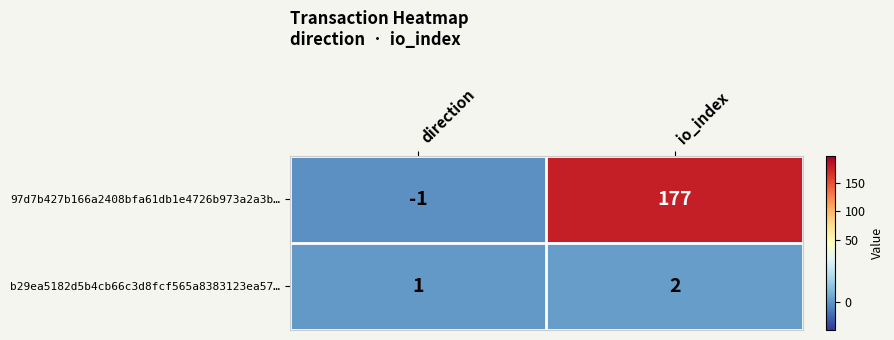

What is the spread (max minus min) of values at io_index?

175